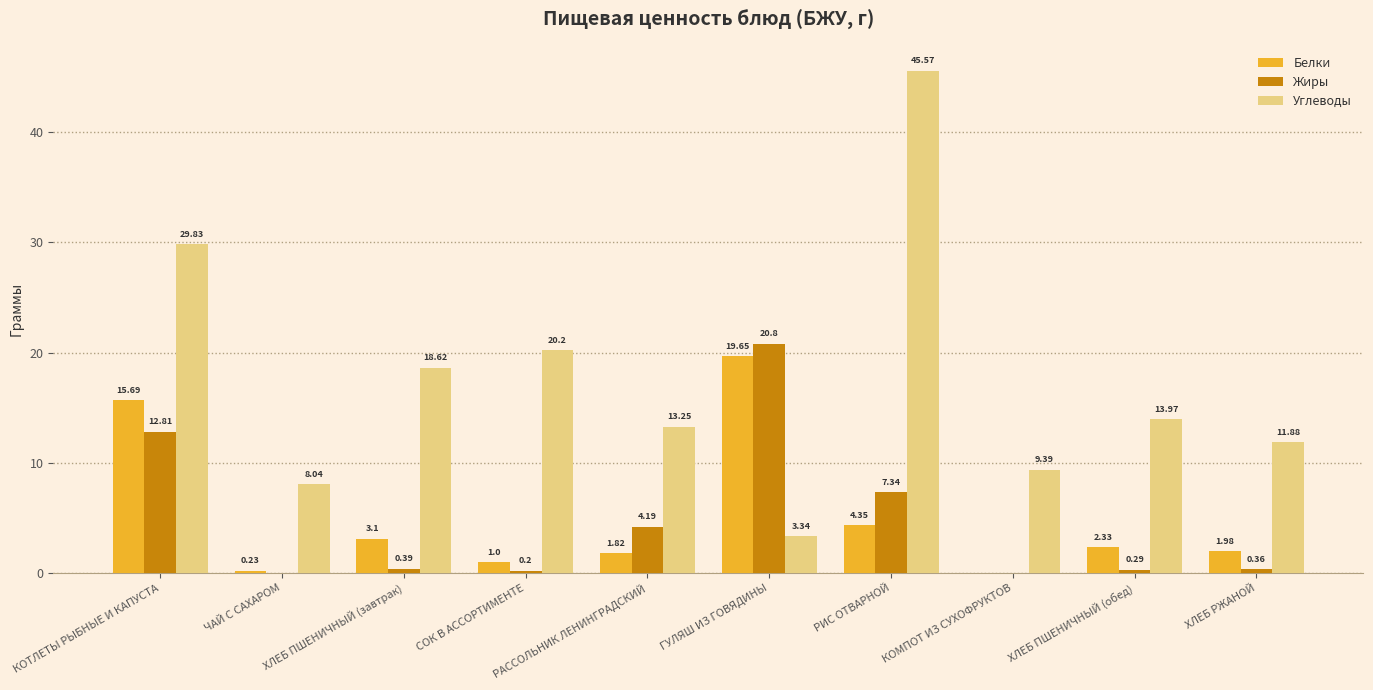

Which category has the highest value across all series?

РИС ОТВАРНОЙ